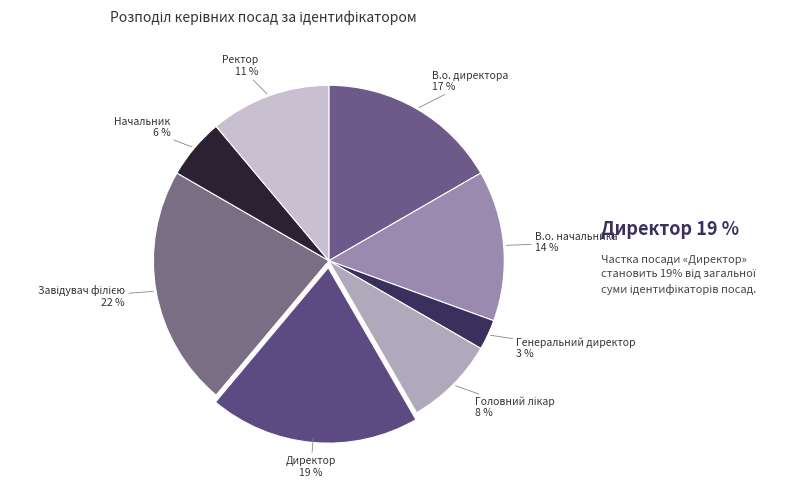

Between Директор and В.о. начальника, which is larger?

Директор